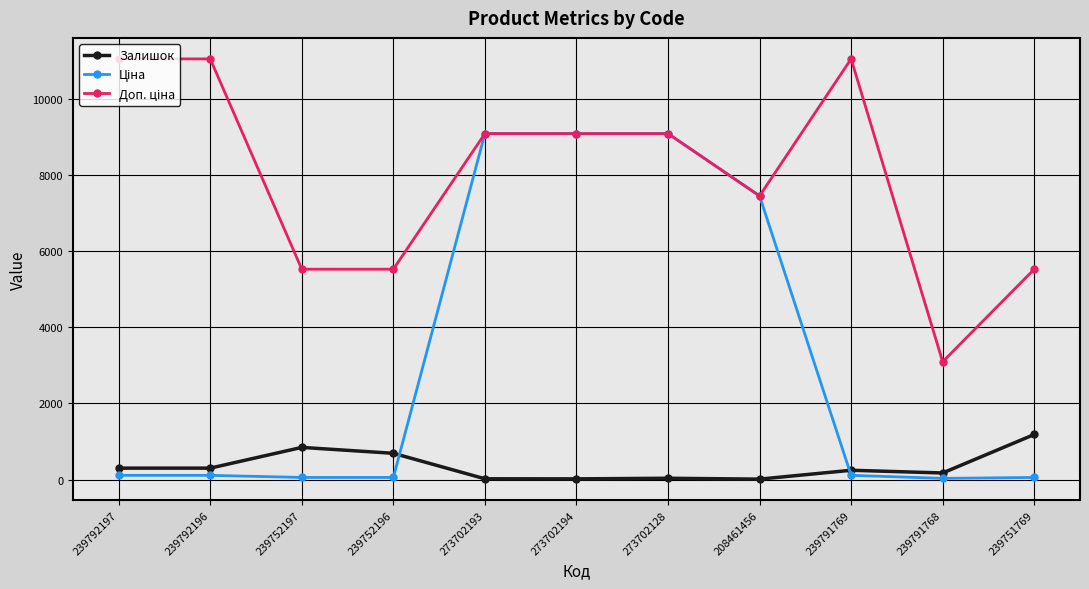

At how many categories does at least one series exceed 3468?

10